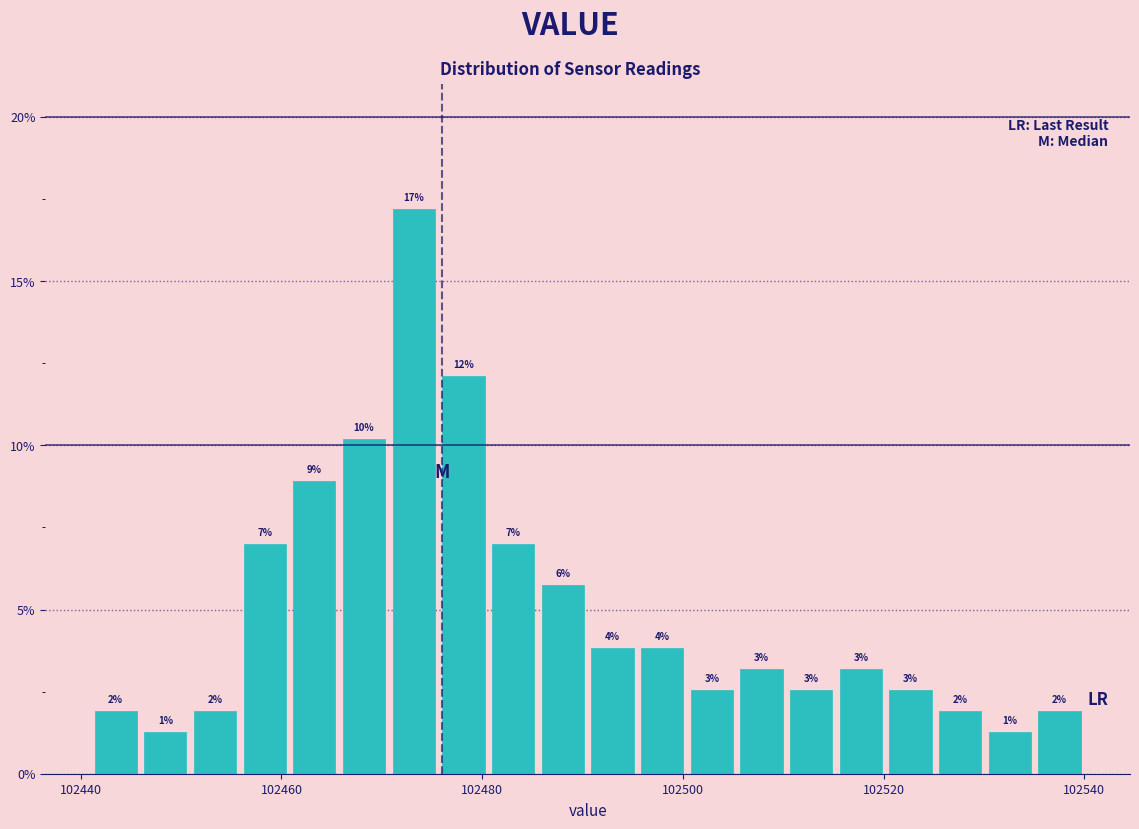

Read against the x-axis, roughly where is the centre of the tallest bar?

102474